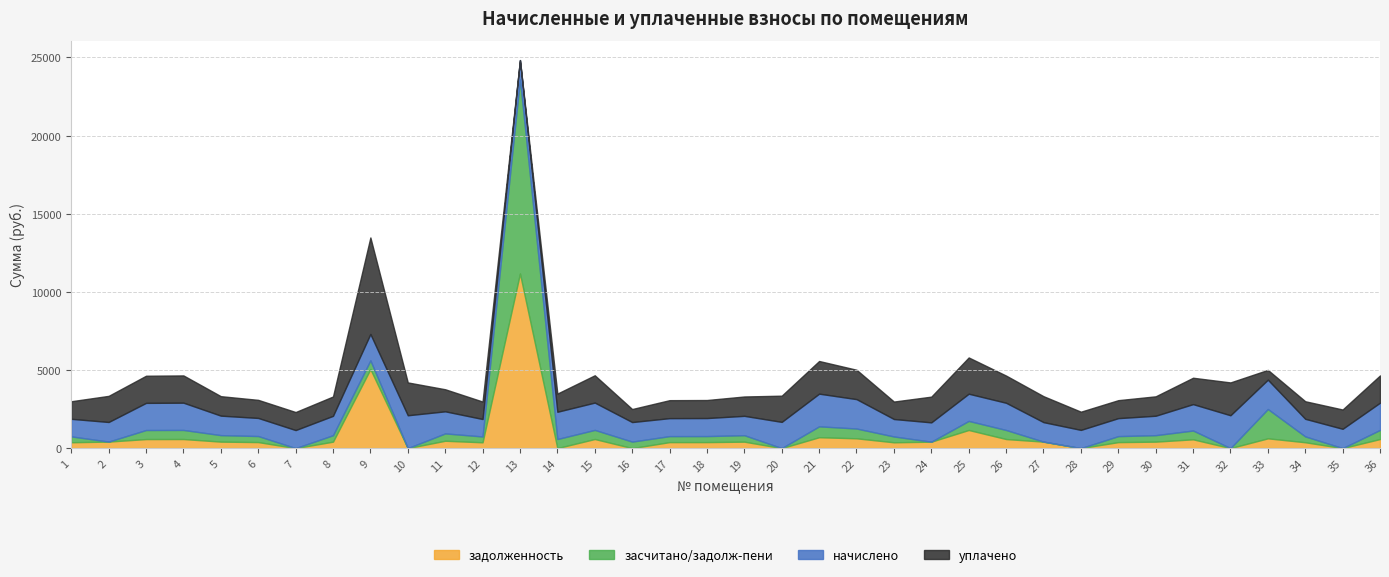

True or false: уплачено and начислено intersect in this chart.

False